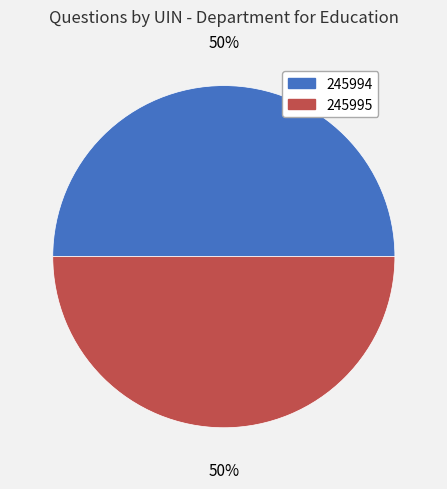

Combined, do 245995 and 245994 account for over 50%?

Yes